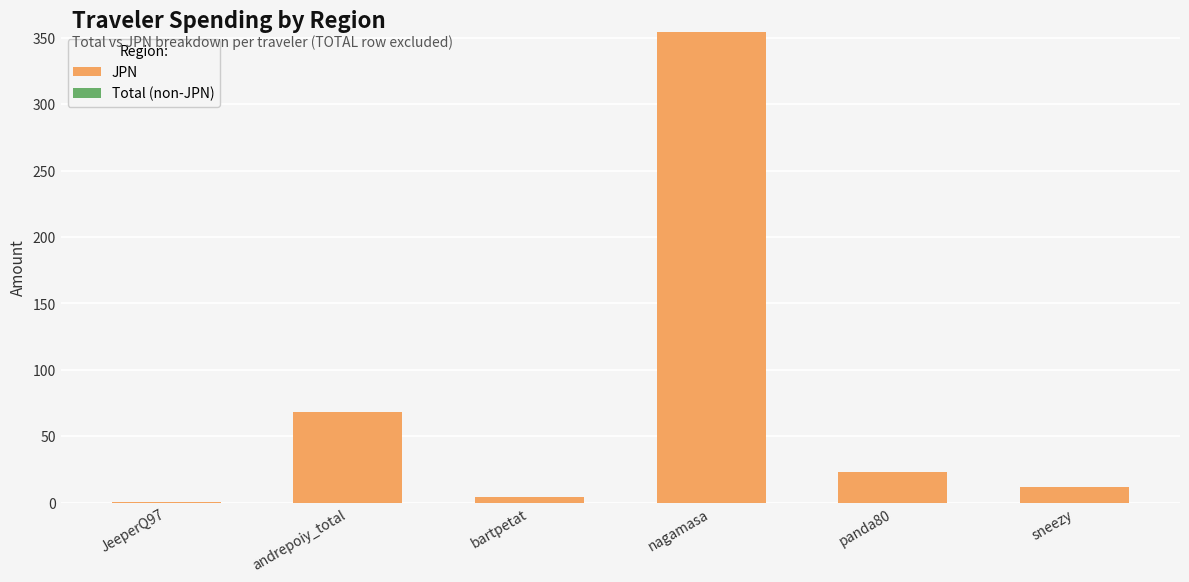

Which label corresponds to the largest value in the chart?

nagamasa